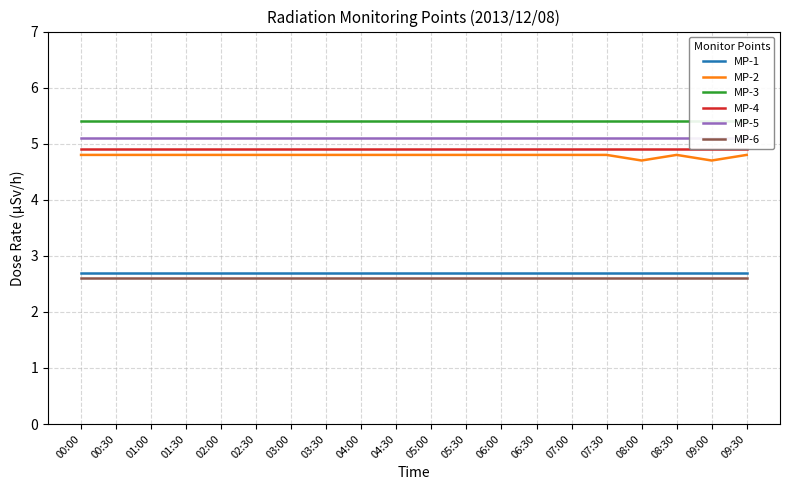

What is the spread (max minus min) of values at 05:00?

2.8